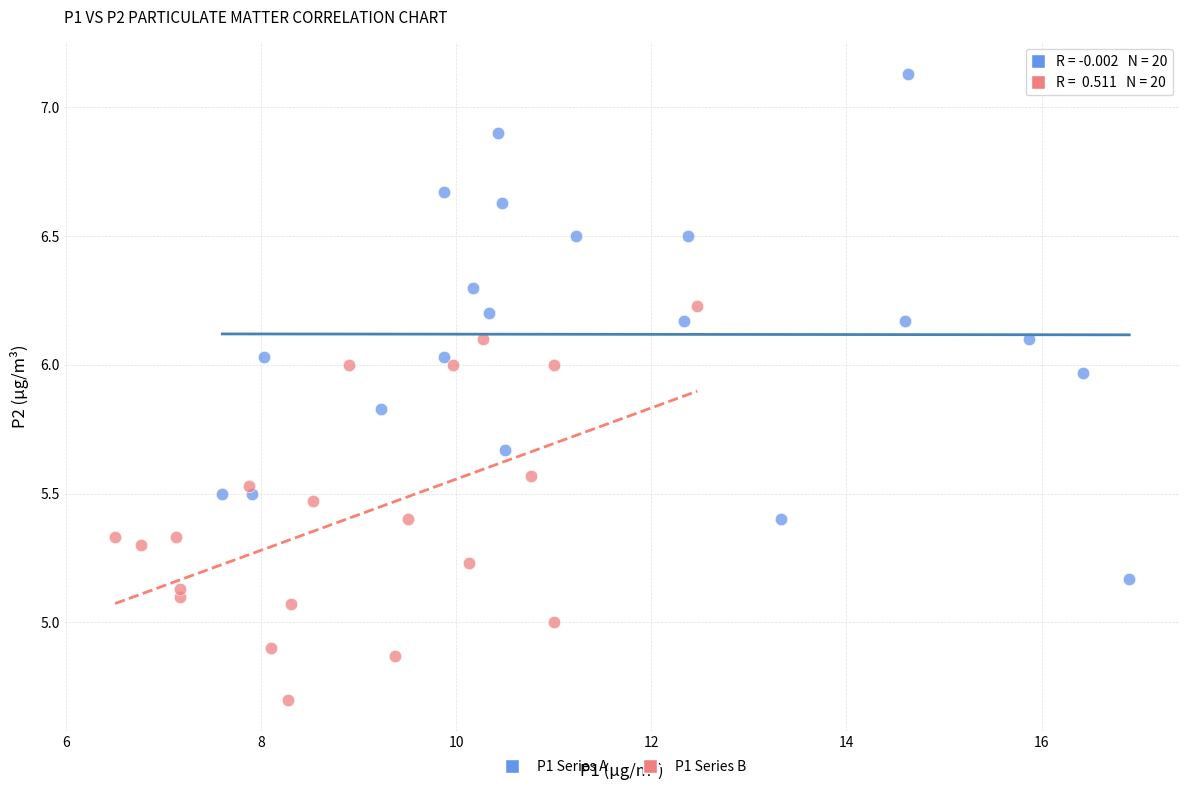

Which series reaches the minimum Y coordinate?

P1 Series B